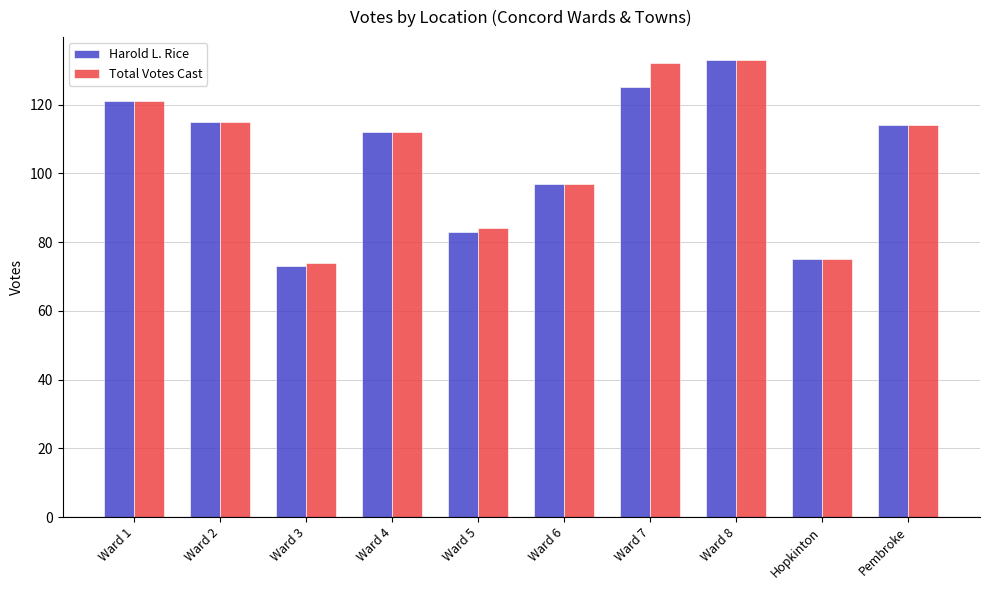

Is it true that Harold L. Rice equals 65 at Ward 2?

False